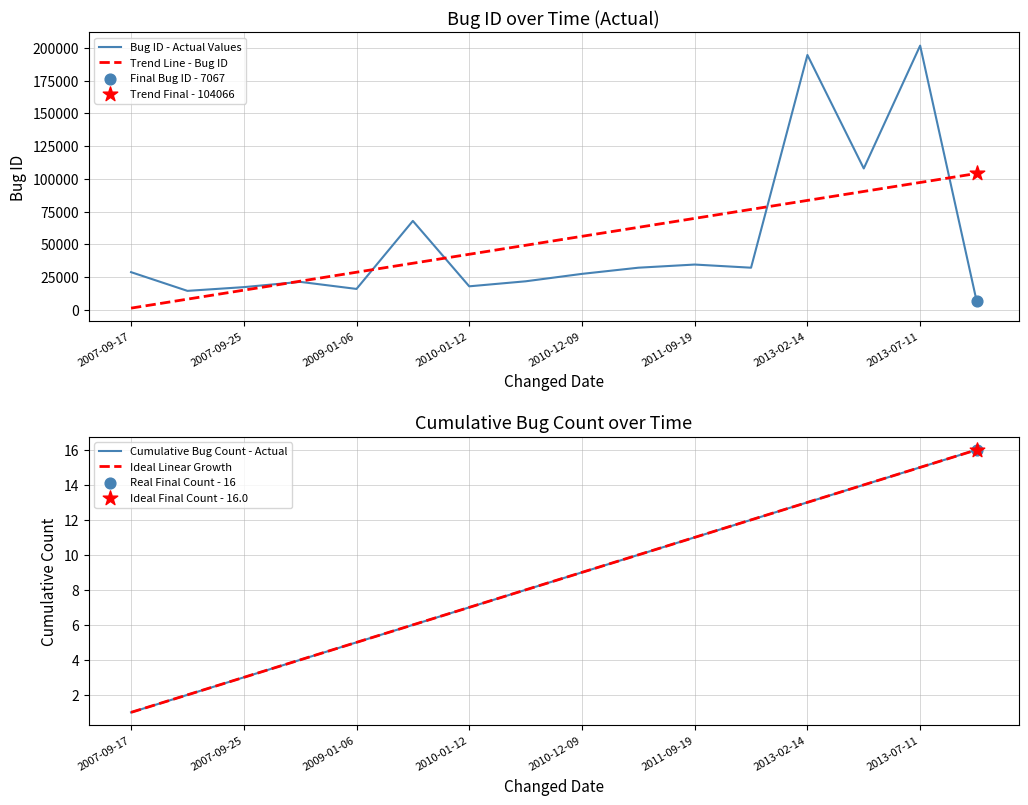

Which series reaches the maximum Y coordinate?

Bug ID - Actual Values